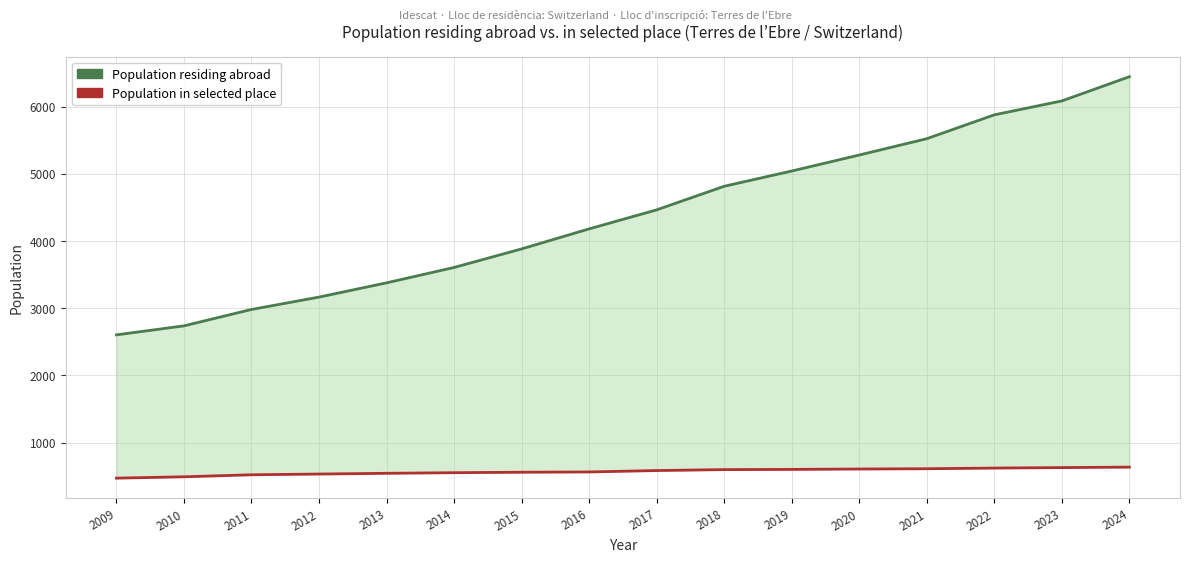

What is the sum of the Population residing abroad values at 2015 and 2019?

8921